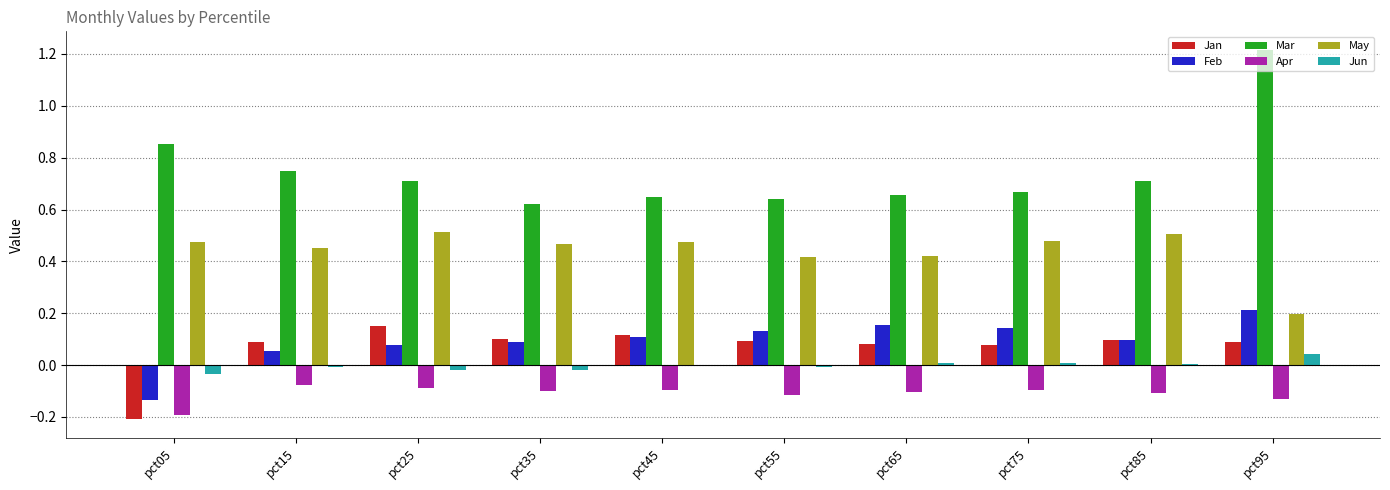

True or false: Feb has a value of 0.1 at pct85.

True